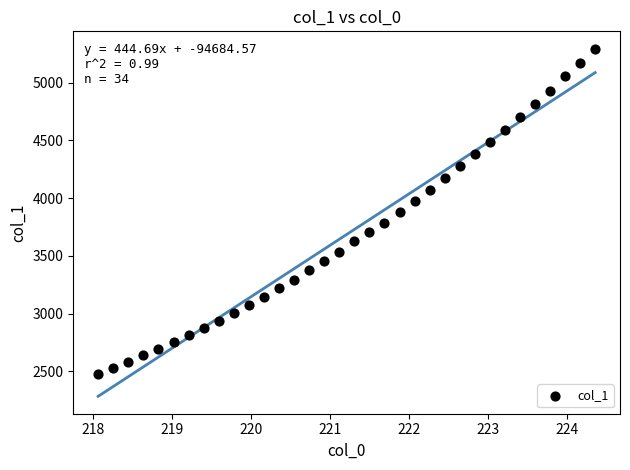

What is the range of X values (max minus min)?

6.3